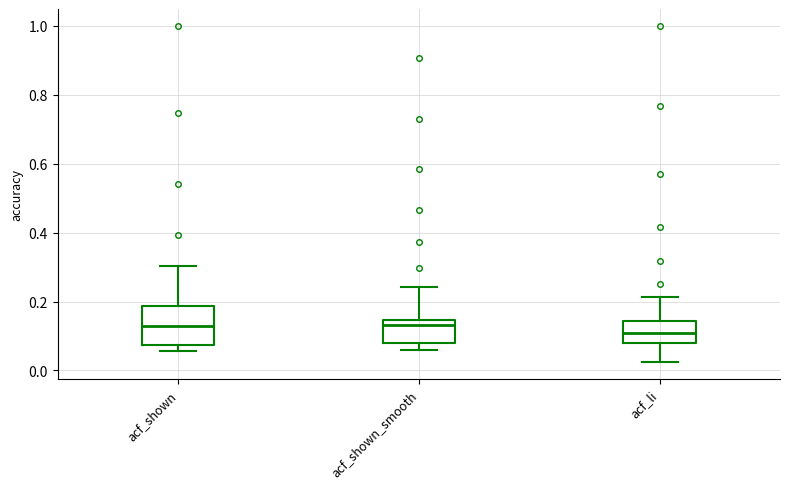

Reading left to right, read every box against the y-axis: the position of its median line, the range the box covers, and the ends of its whiskers. The values are not printed on the chart, so give them approximately, as read against the axis.

acf_shown: median 0.14, box 0.08 to 0.18, whiskers 0.06 to 0.30
acf_shown_smooth: median 0.14 (just below the box's upper edge), box 0.08 to 0.14, whiskers 0.06 to 0.24
acf_li: median 0.10, box 0.08 to 0.14, whiskers 0.02 to 0.22